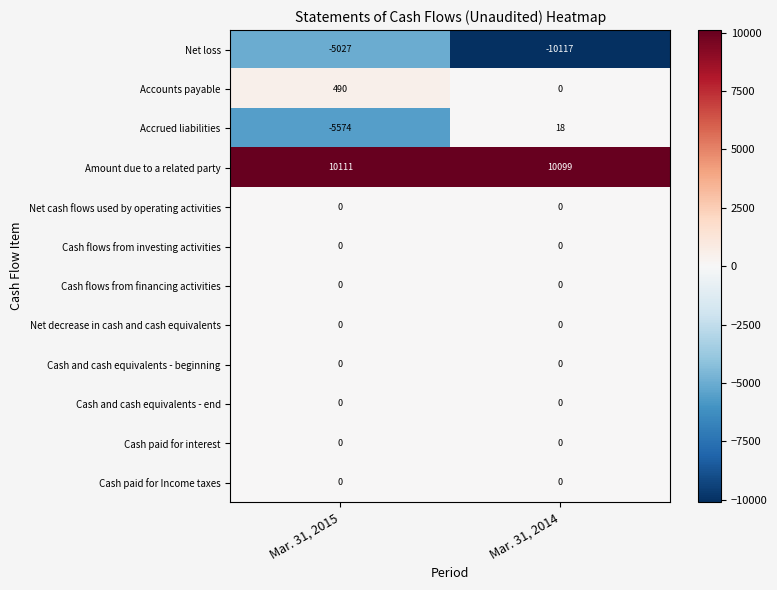

How many series are shown in this chart?

12